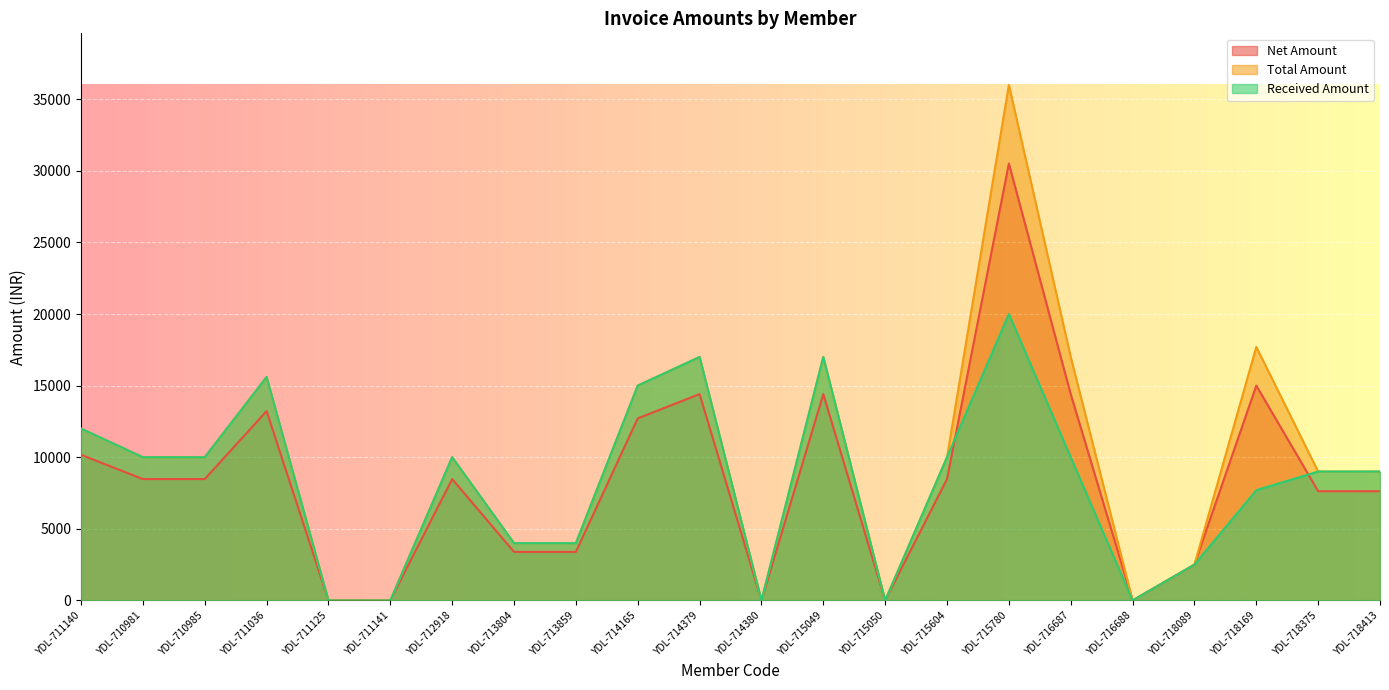

The value of Received Amount at YDL-711036 is 15600.0. True or false?

True